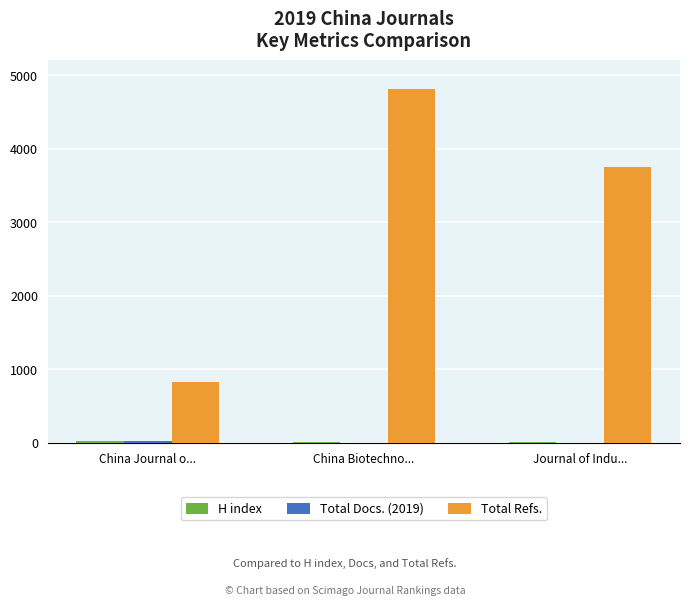

Count the number of data series in this chart.

3